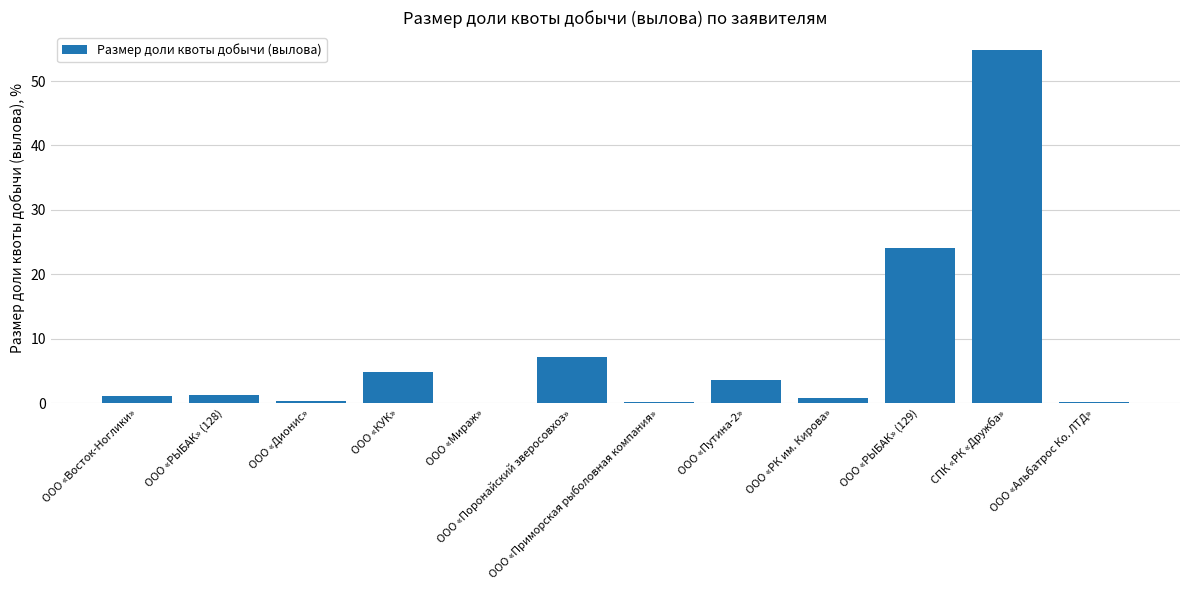

At which label is the value closest to 27?

ООО «РЫБАК» (129)